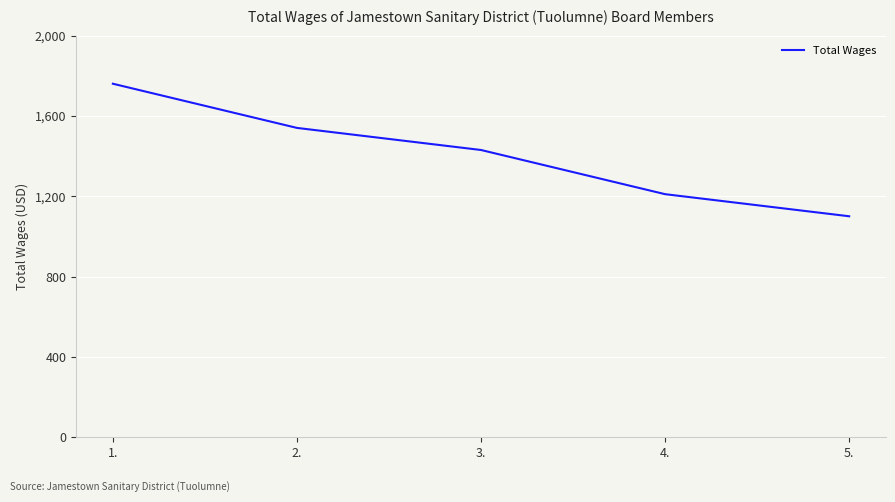

True or false: the data shows 2184 at 3..

False